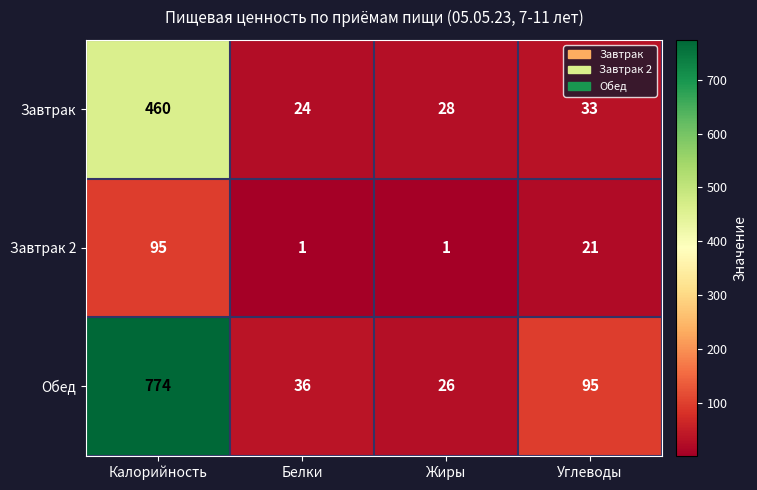

How many values in the Завтрак 2 series are below 21?

2